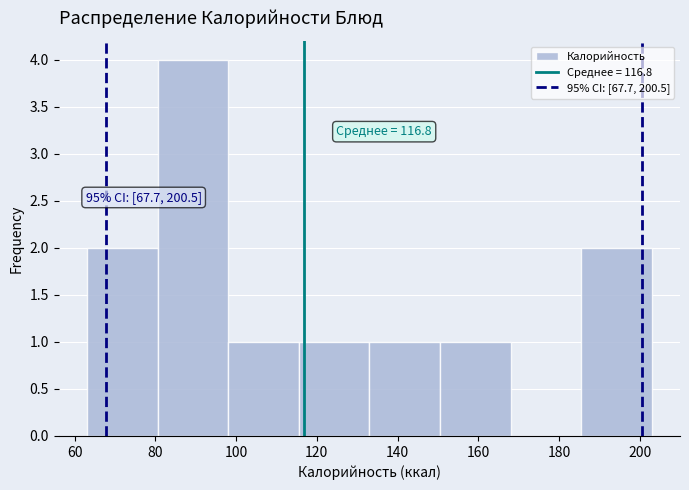

Over which range of the x-axis is the bar tallest?

80.5 to 98.0